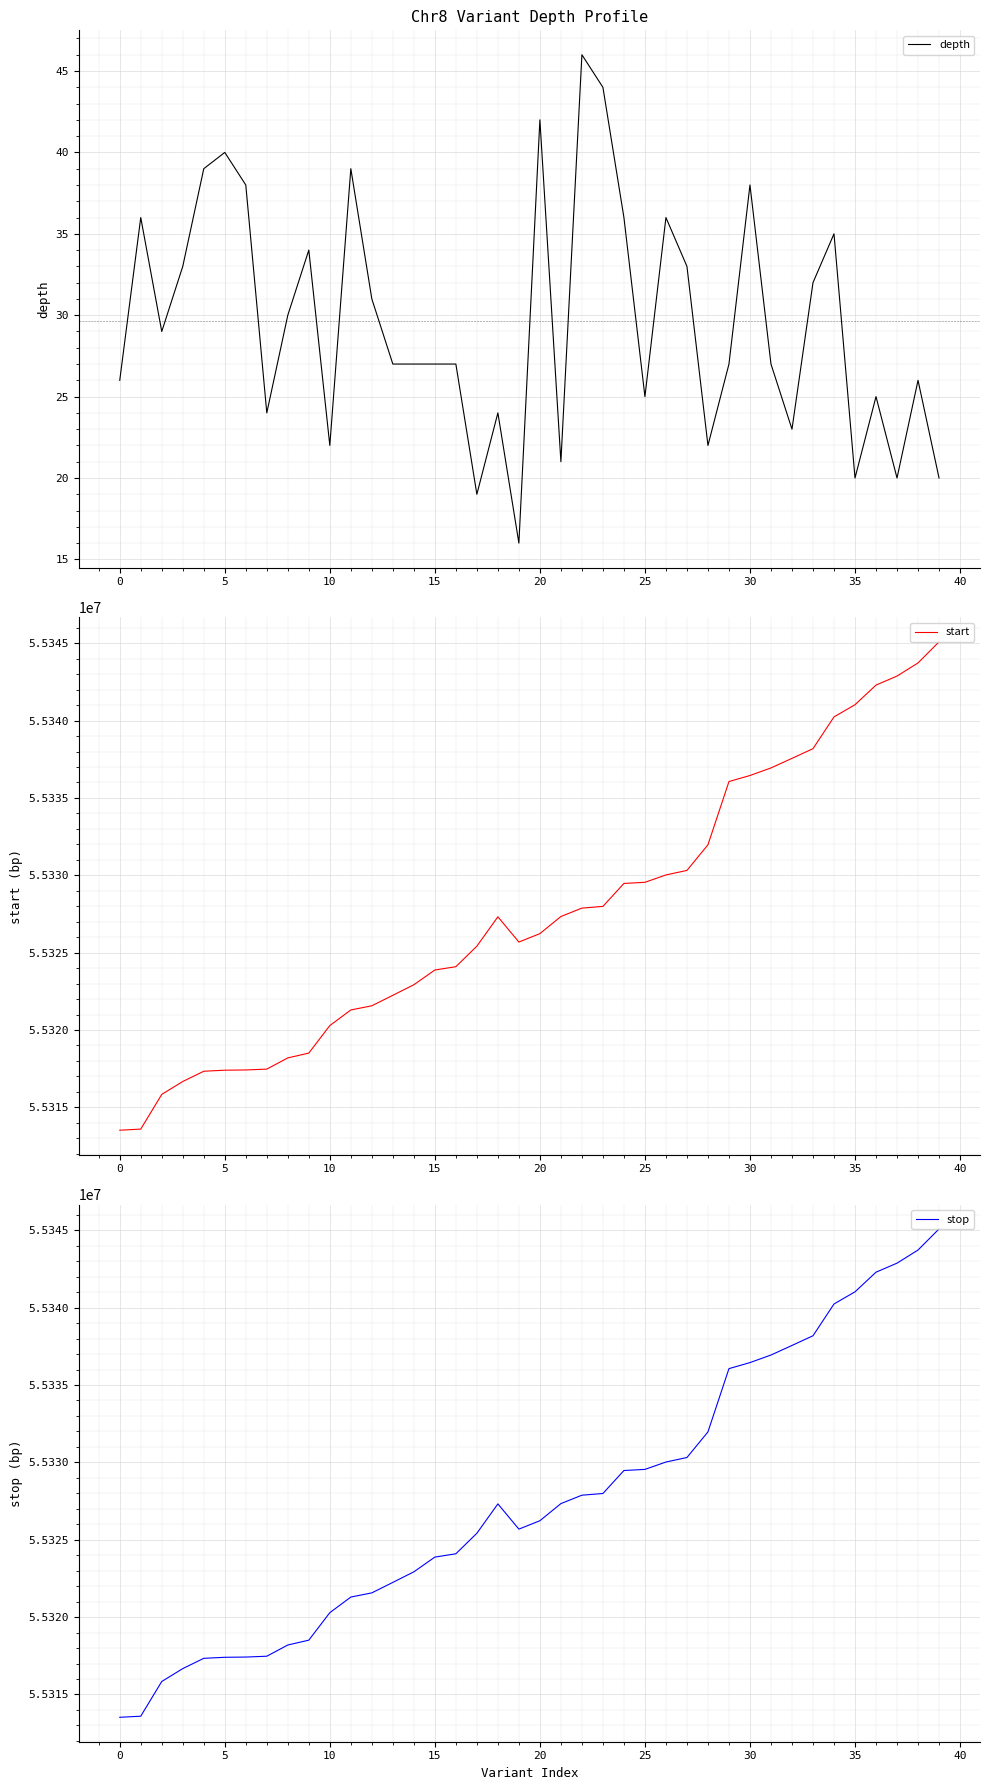

What is the difference between the maximum and minimum values in the depth series?

30